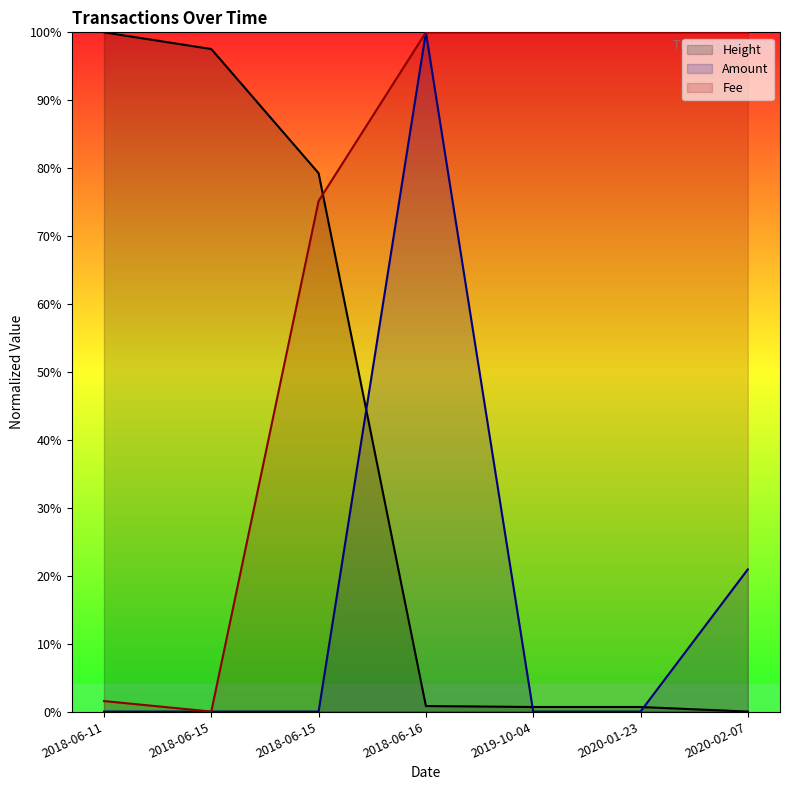

What are all the series names shown in the legend?

Height, Amount, Fee